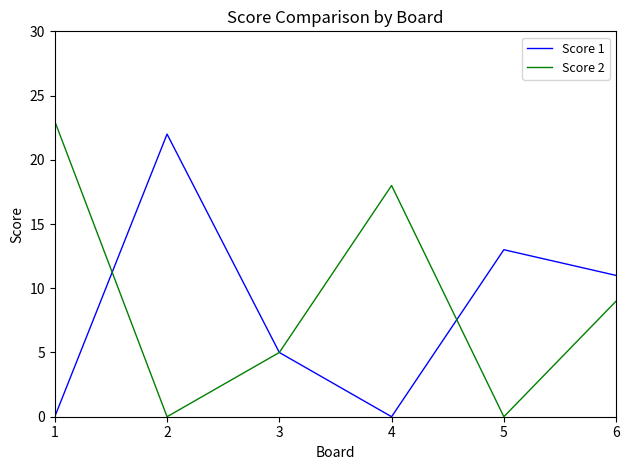

At 5, list the series in order from largest to smallest.

Score 1, Score 2